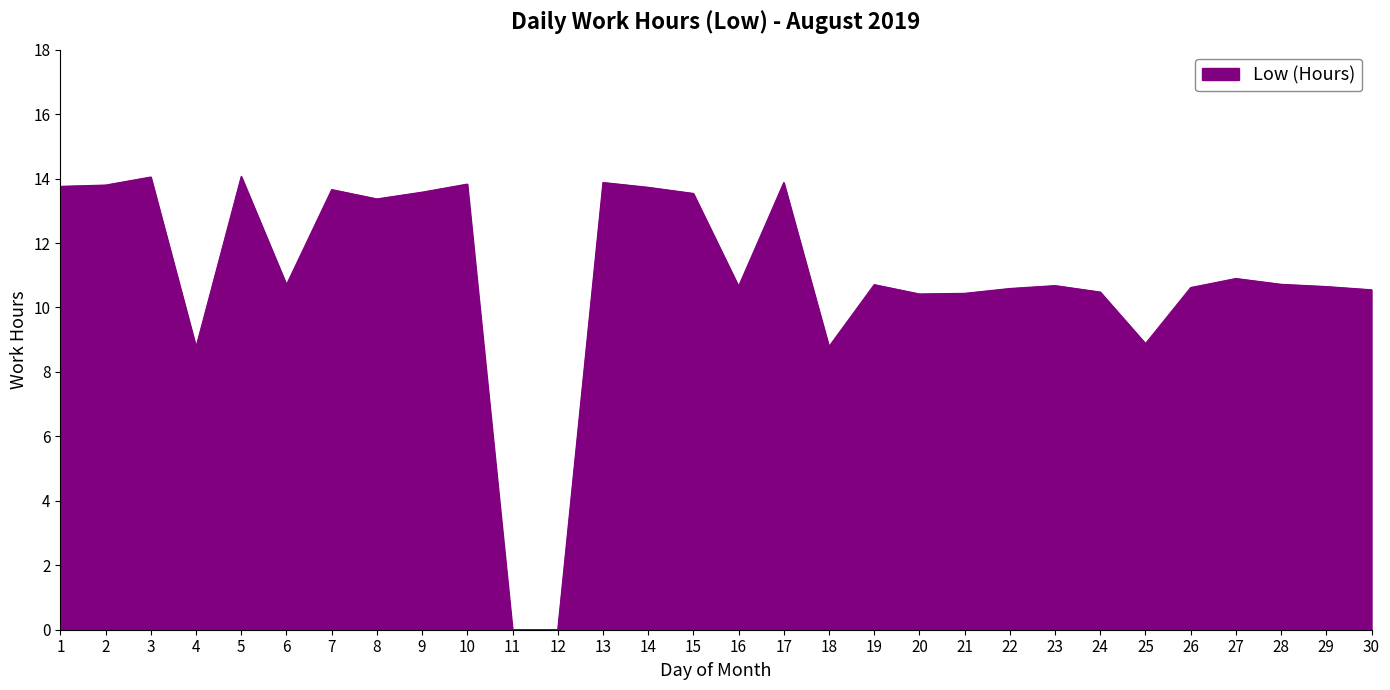

True or false: the data has more than 1 interior local peaks.

True